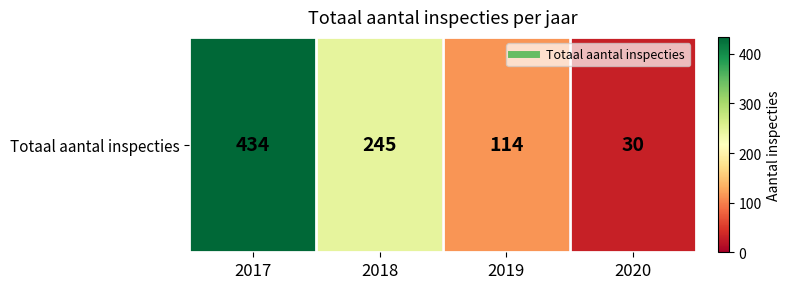

What is the difference between the maximum and minimum values?

404